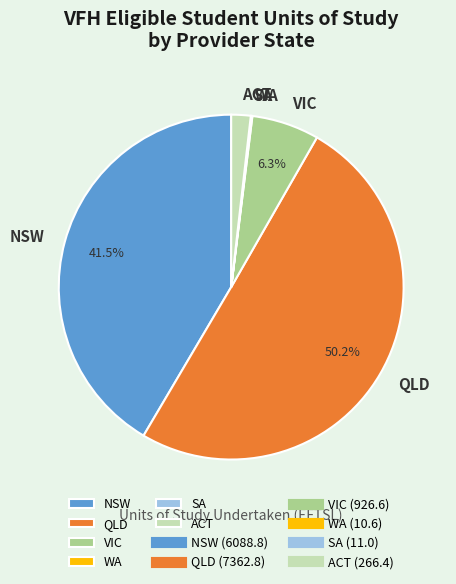

To the nearest percent, what is the average slice percentage?

17%